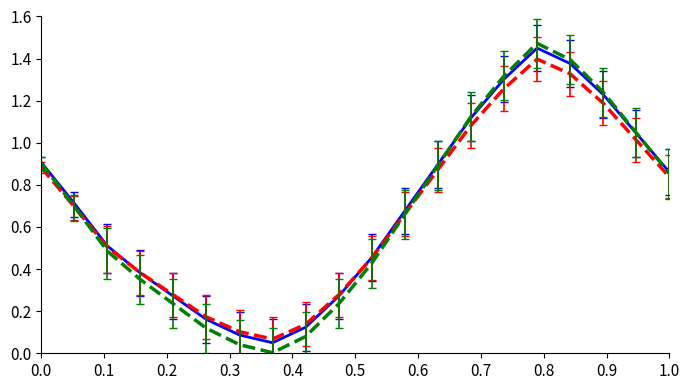

Does the chart display data point markers on the line(s)?

No